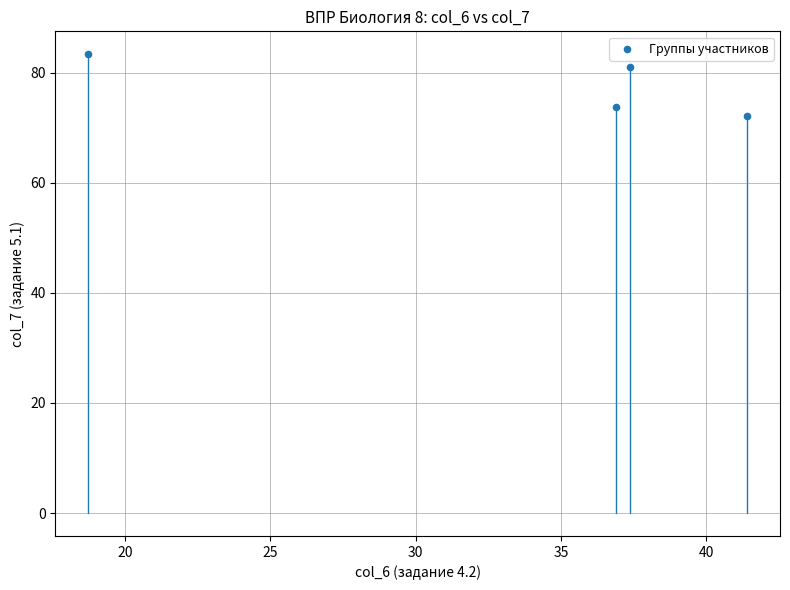

What is the average X value?

33.6